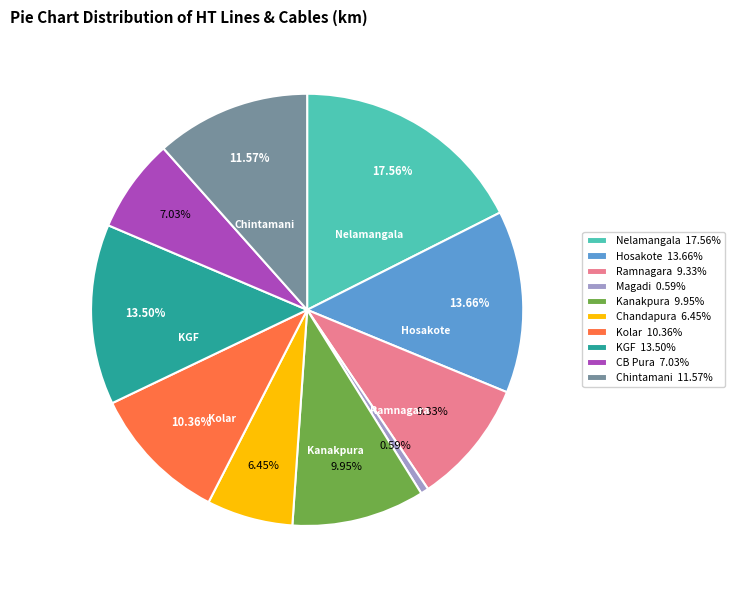

To the nearest percent, what is the difference between the largest and smallest slice percentages?

17%